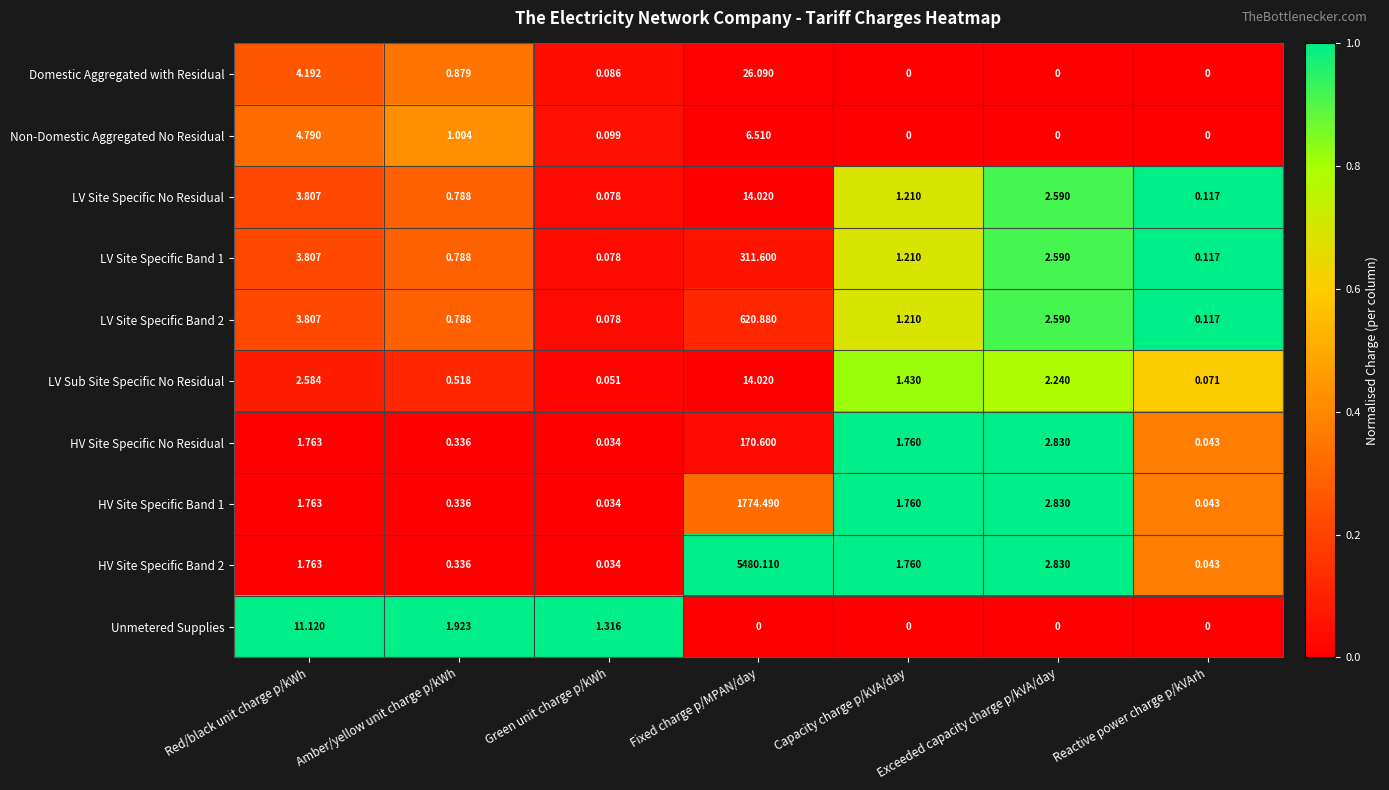

How many series are shown in this chart?

10